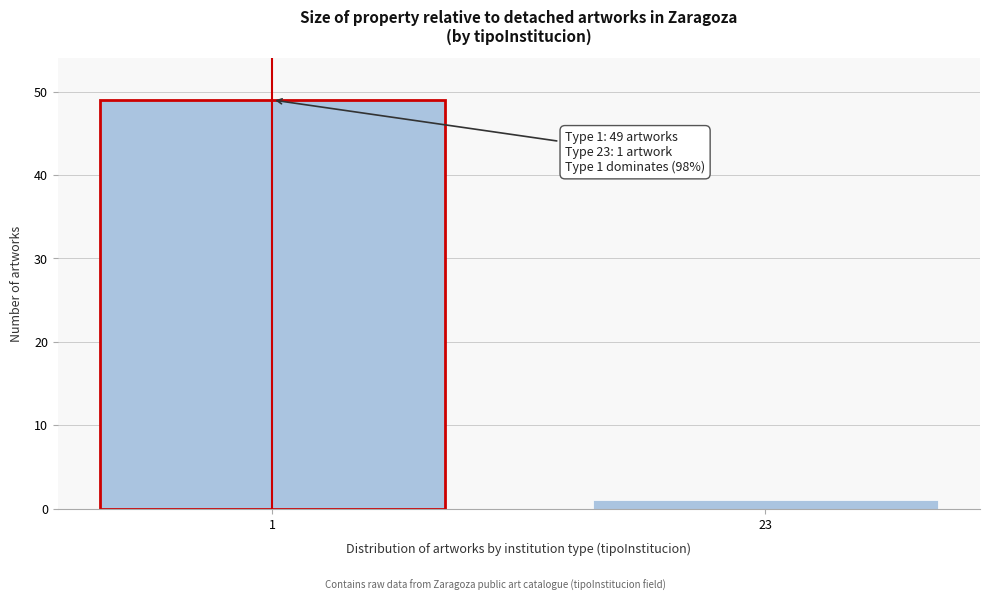

Reading left to right, what are all the values shown in this chart?

49	1